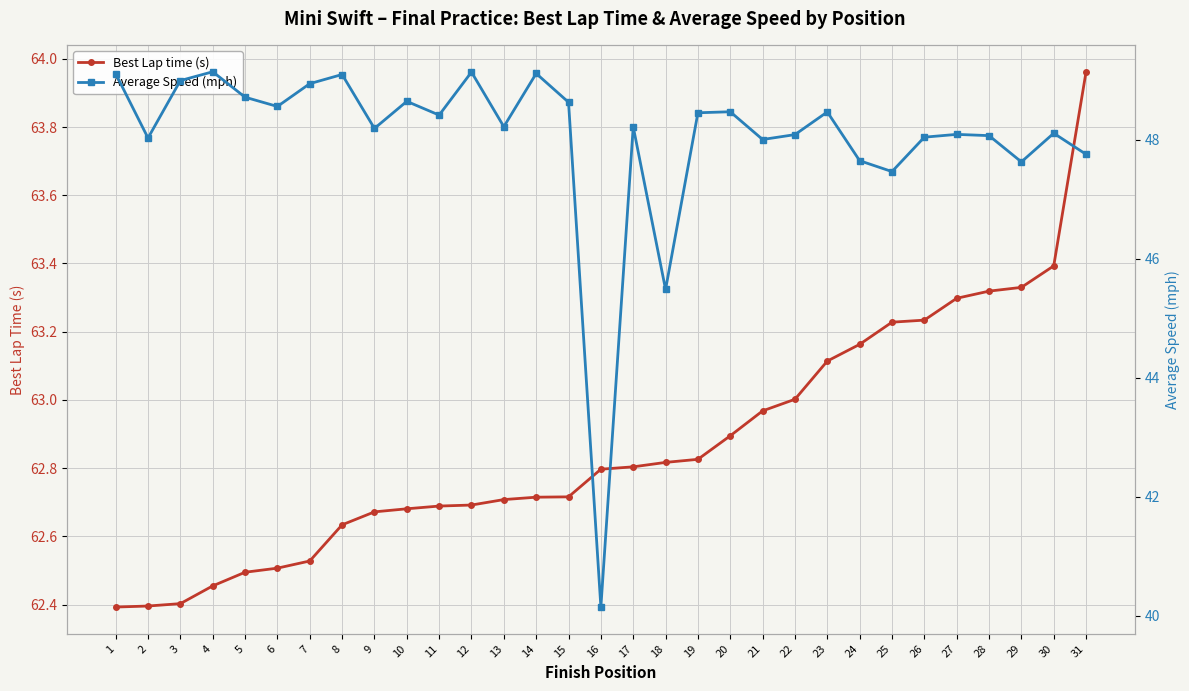

What is the sum of all Best Lap time (s) values?

1948.8